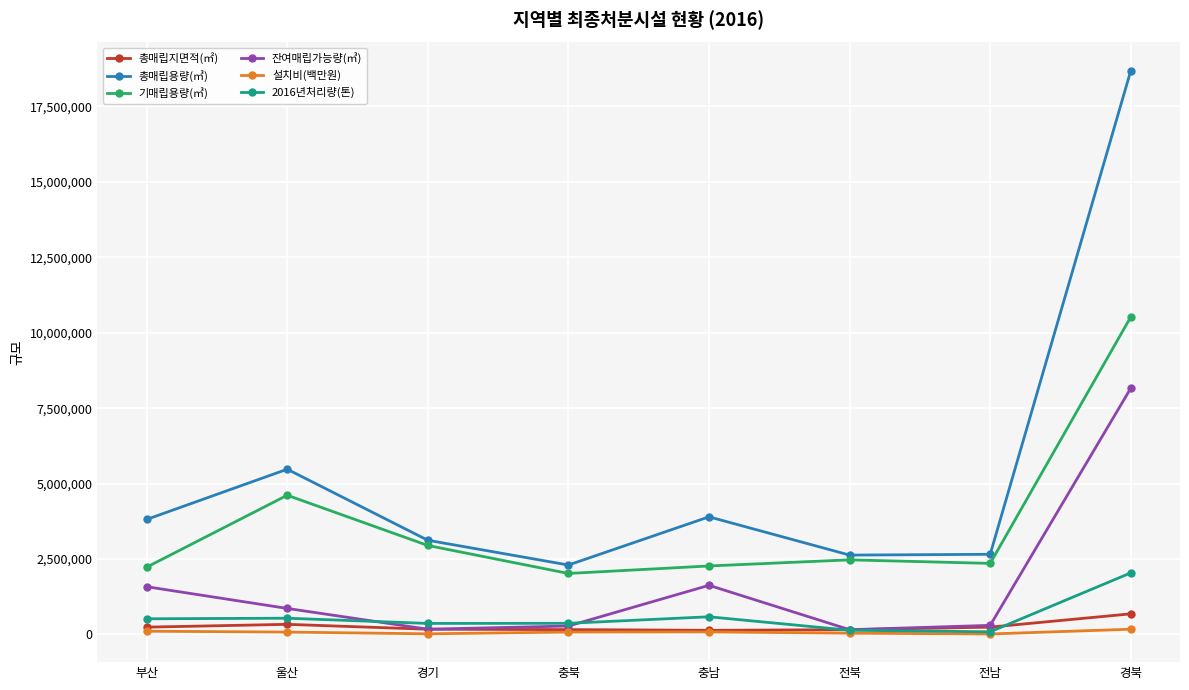

Between 울산 and 충남, which series saw the biggest shift?

기매립용량(㎥)